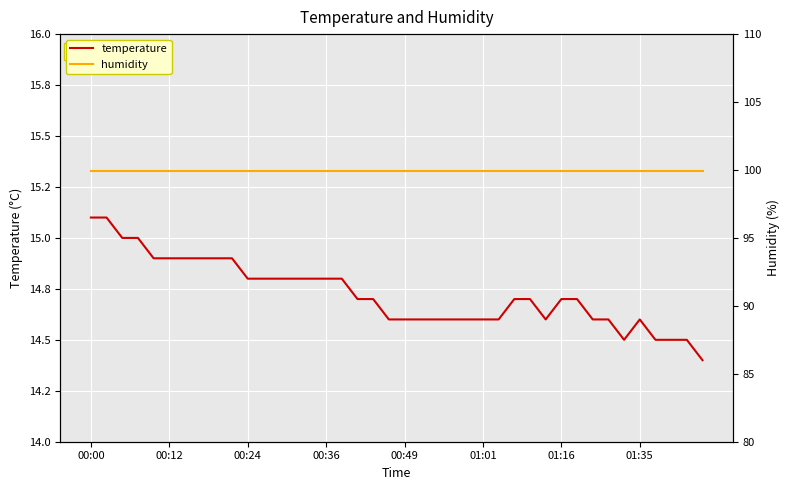

The value of temperature at 01:35 is 20.7. True or false?

False